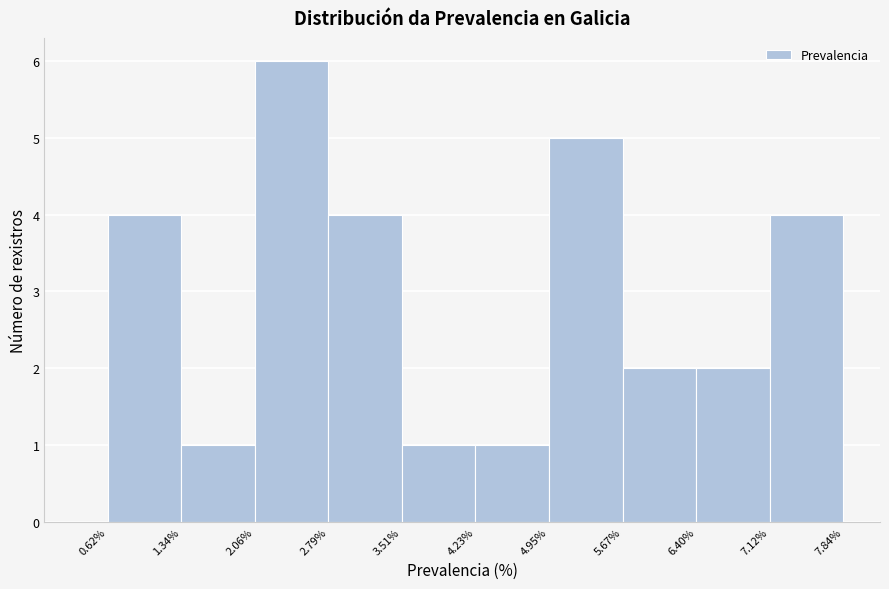

Reading left to right, list every bar in this chart as the range it spans on the x-axis followed by its height. The values are not printed on the chart, so give them approximately, as read against the axis.

0.62% to 1.34%: 4
1.34% to 2.06%: 1
2.06% to 2.79%: 6
2.79% to 3.51%: 4
3.51% to 4.23%: 1
4.23% to 4.95%: 1
4.95% to 5.67%: 5
5.67% to 6.40%: 2
6.40% to 7.12%: 2
7.12% to 7.84%: 4